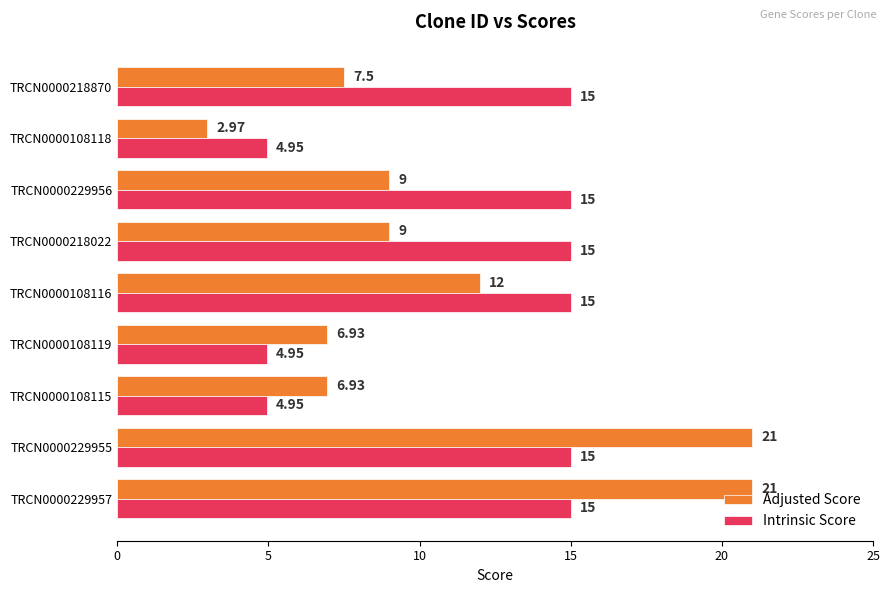

Rank the series by their average value, from lowest to highest.

Adjusted Score, Intrinsic Score